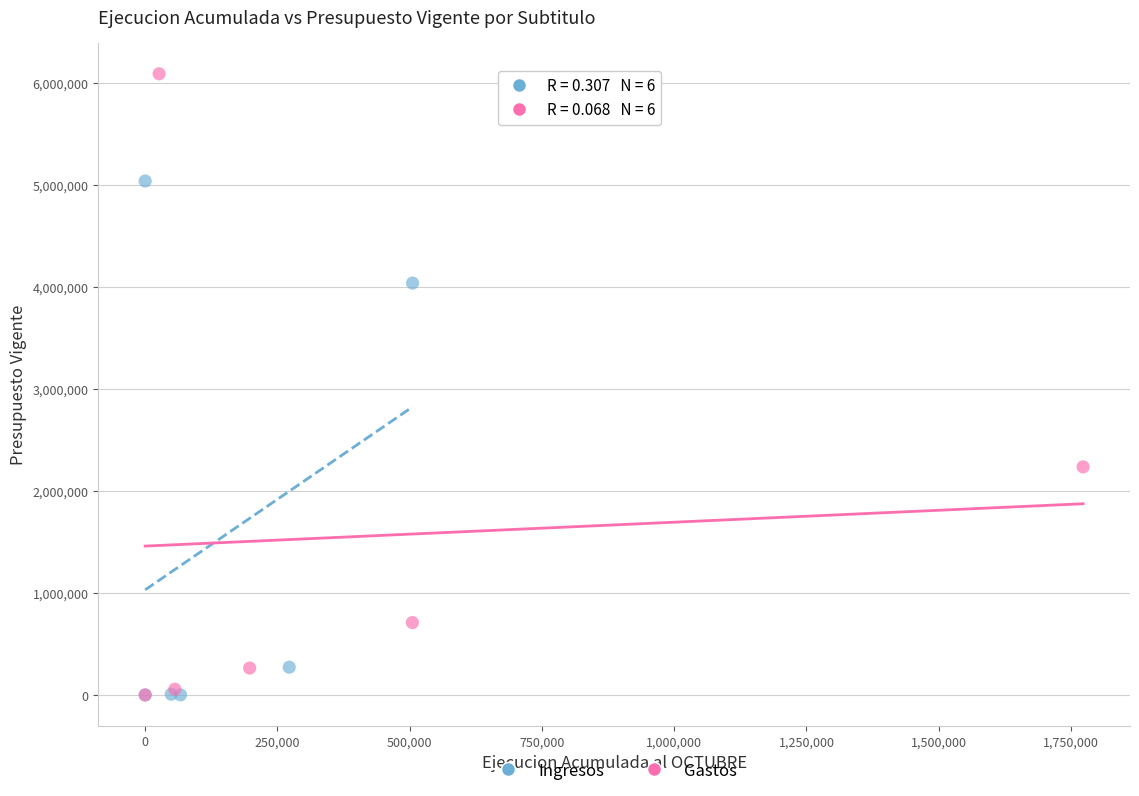

Which series has the largest Y range (max minus min)?

Gastos